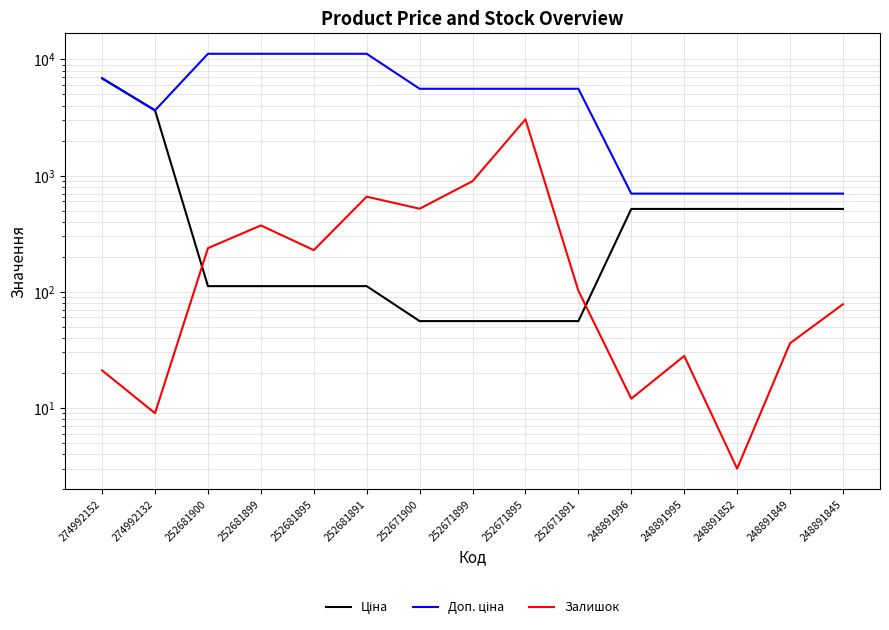

Which series has the largest range (max minus min)?

Доп. ціна